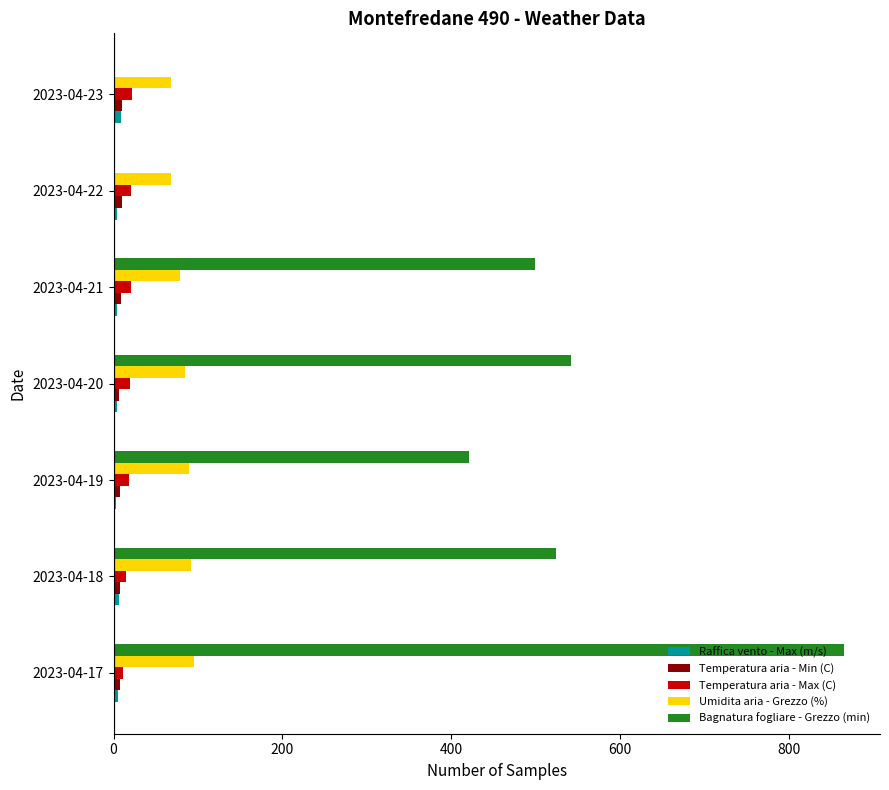

True or false: Umidita aria - Grezzo (%) has a value of 59.5 at 2023-04-19.

False